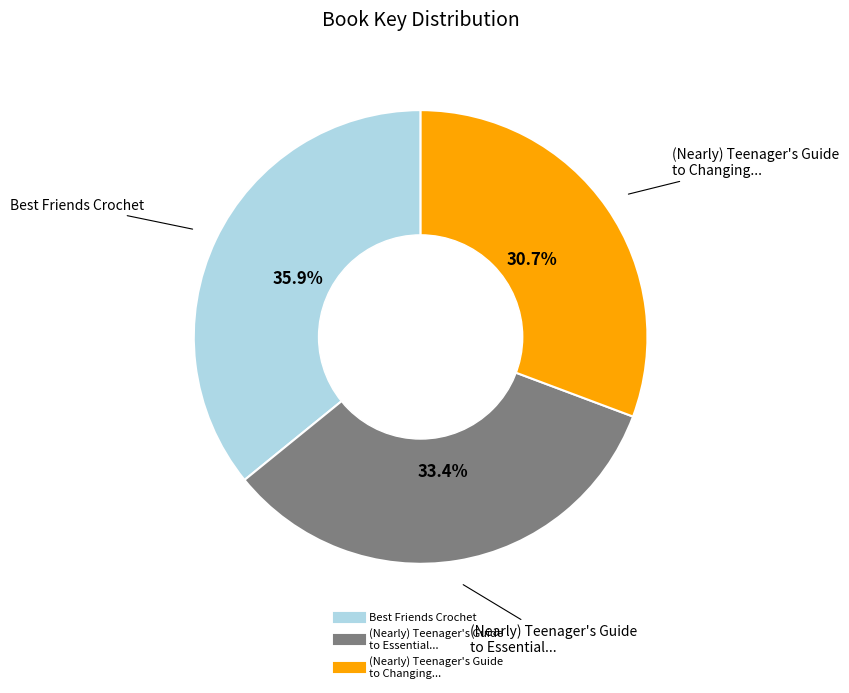

Does any single category account for the majority?

No